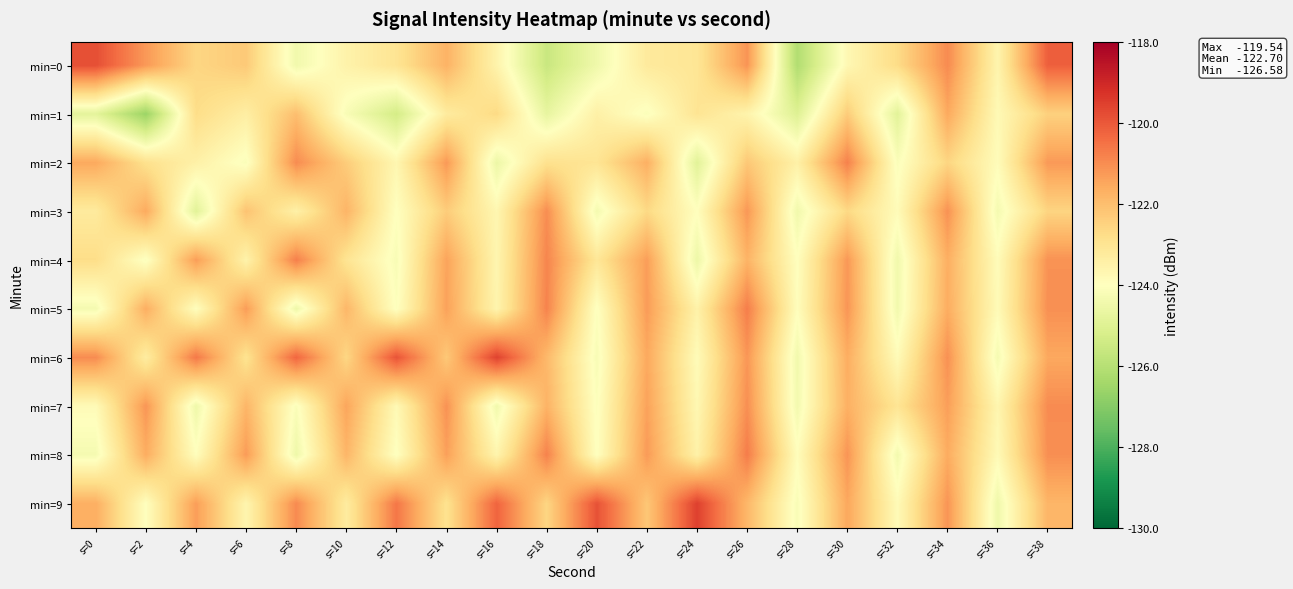

List the series in order of their peak value, lowest first.

min=1, min=3, min=7, min=2, min=4, min=5, min=8, min=0, min=6, min=9